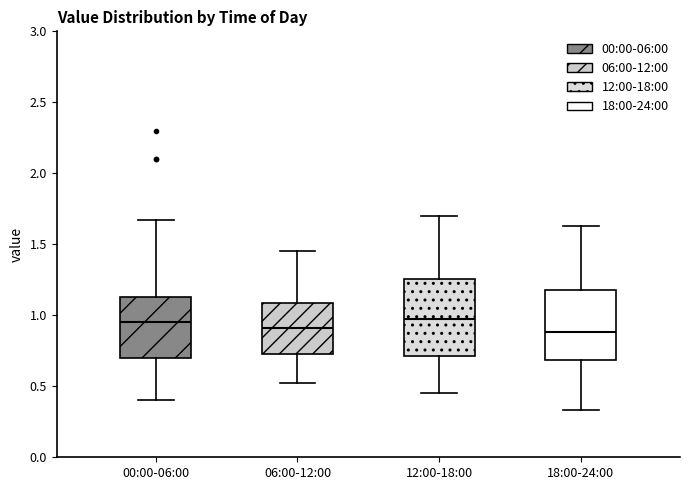

Reading left to right, read every box against the y-axis: the position of its median line, the range the box covers, and the ends of its whiskers. The values are not printed on the chart, so give them approximately, as read against the axis.

00:00-06:00: median 0.95, box 0.70 to 1.15, whiskers 0.40 to 1.65
06:00-12:00: median 0.90, box 0.75 to 1.10, whiskers 0.50 to 1.45
12:00-18:00: median 1.00, box 0.70 to 1.25, whiskers 0.45 to 1.70
18:00-24:00: median 0.90, box 0.70 to 1.20, whiskers 0.35 to 1.65